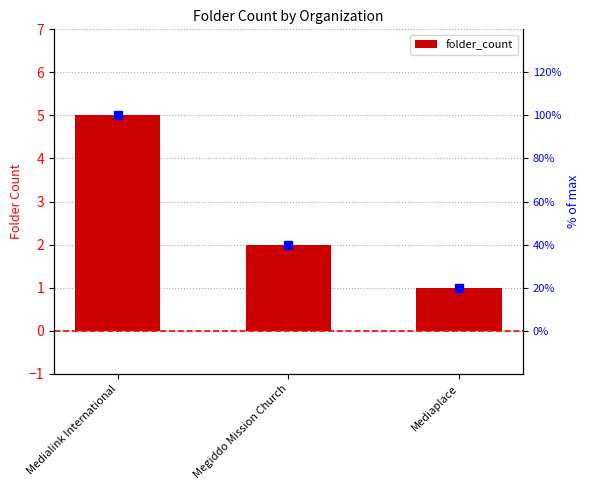

What is the label of the 1st bar from the right?

Mediaplace